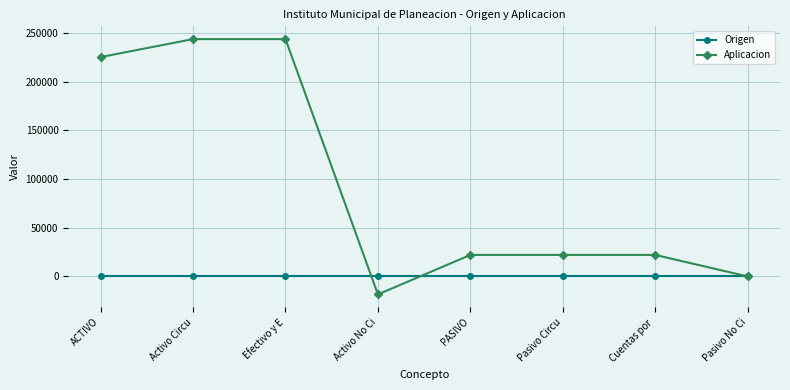

How many values in the Aplicacion series are below 22055?

2